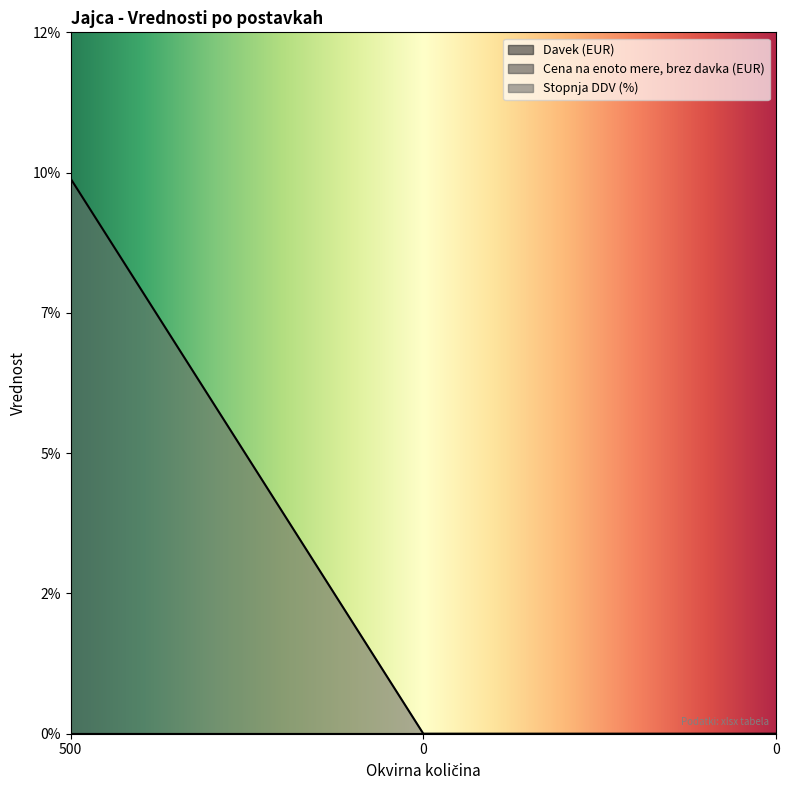

Is the value of Stopnja DDV (%) at 0 greater than the value of Cena na enoto mere, brez davka (EUR) at 0?

No